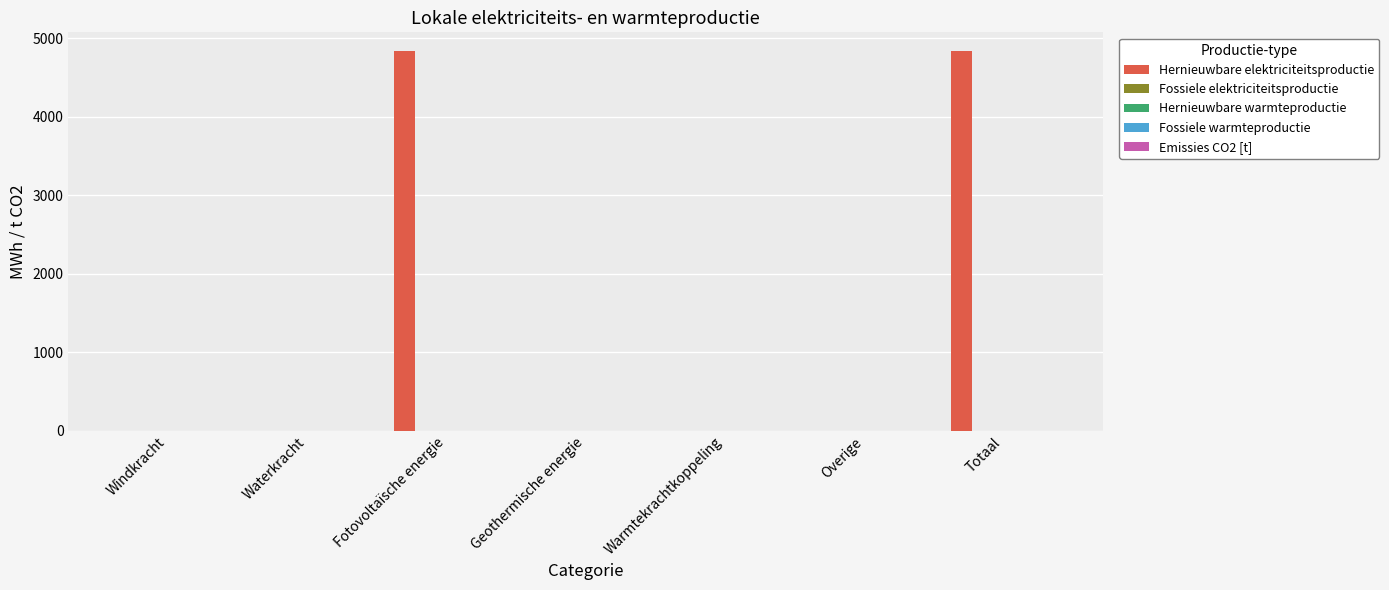

What is the sum of all values?

9666.6